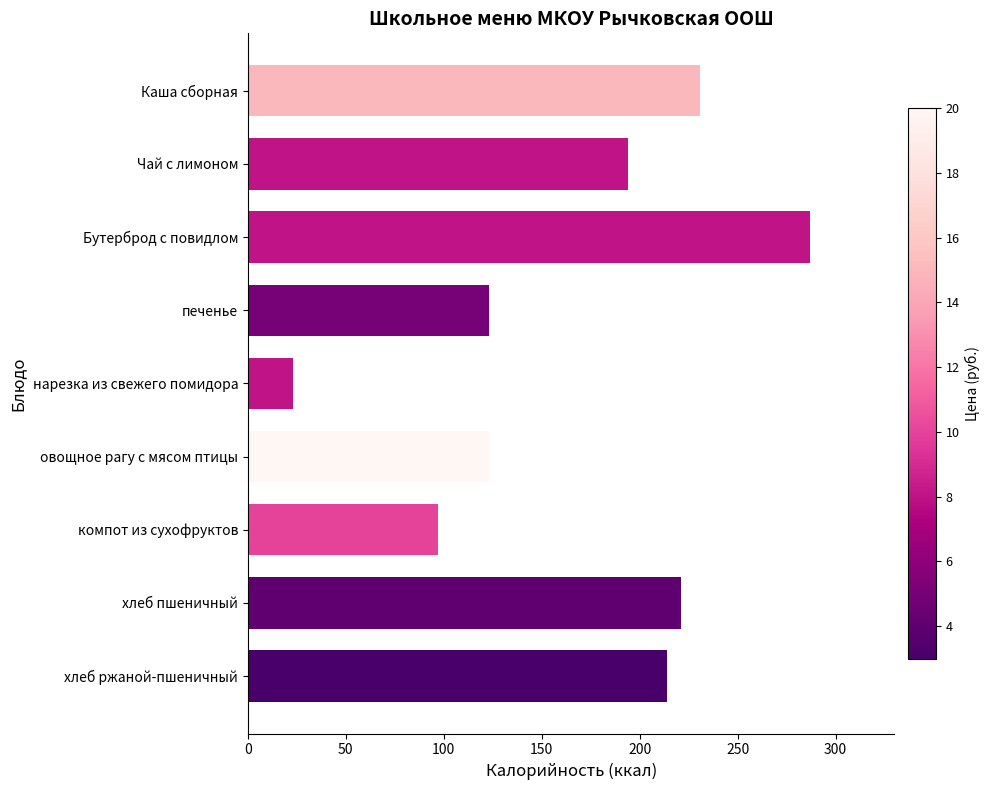

Are the bars grouped side by side (vs. stacked)?

No